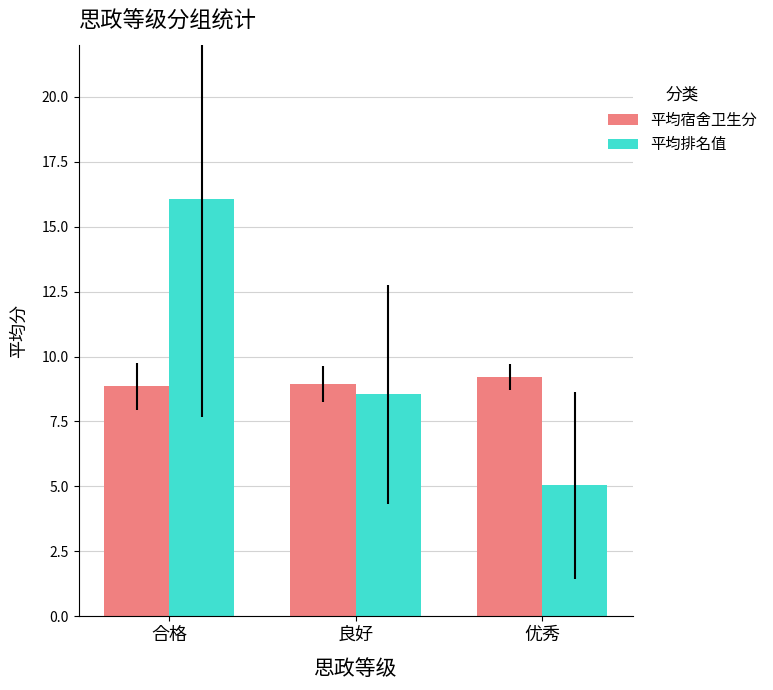

What is the sum of all 平均宿舍卫生分 values?

27.0